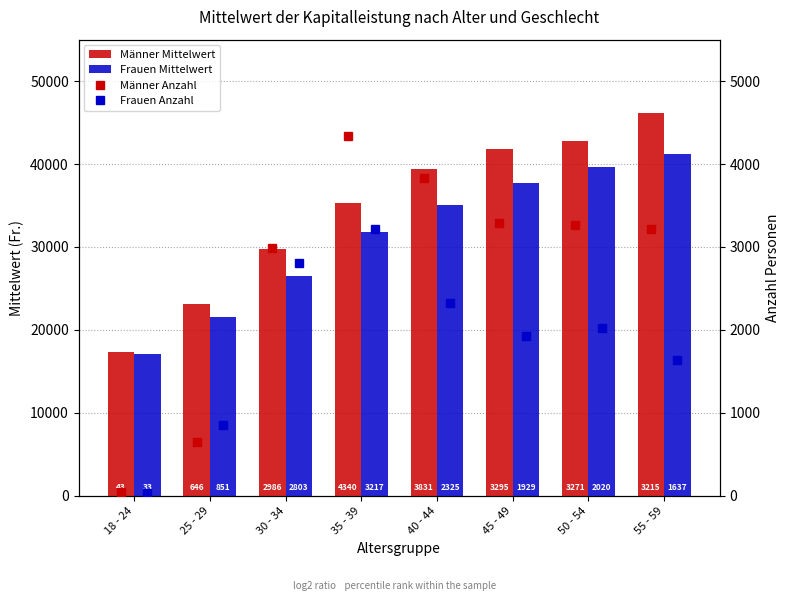

Which category has the highest value in the Männer Anzahl series?

35 - 39